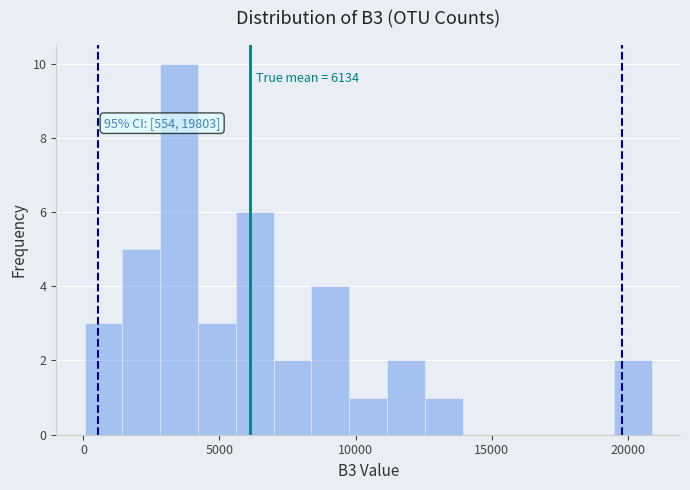

Read against the x-axis, roughly where is the centre of the tallest bar?

3500